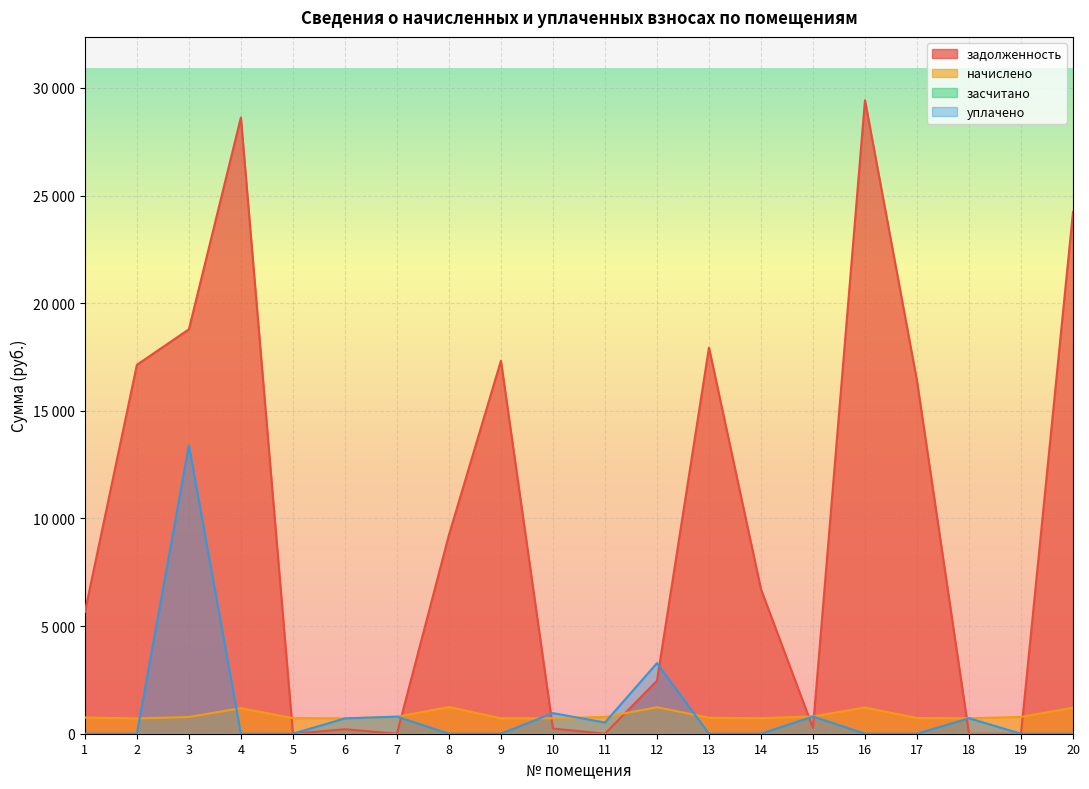

Which series has the largest range (max minus min)?

задолженность